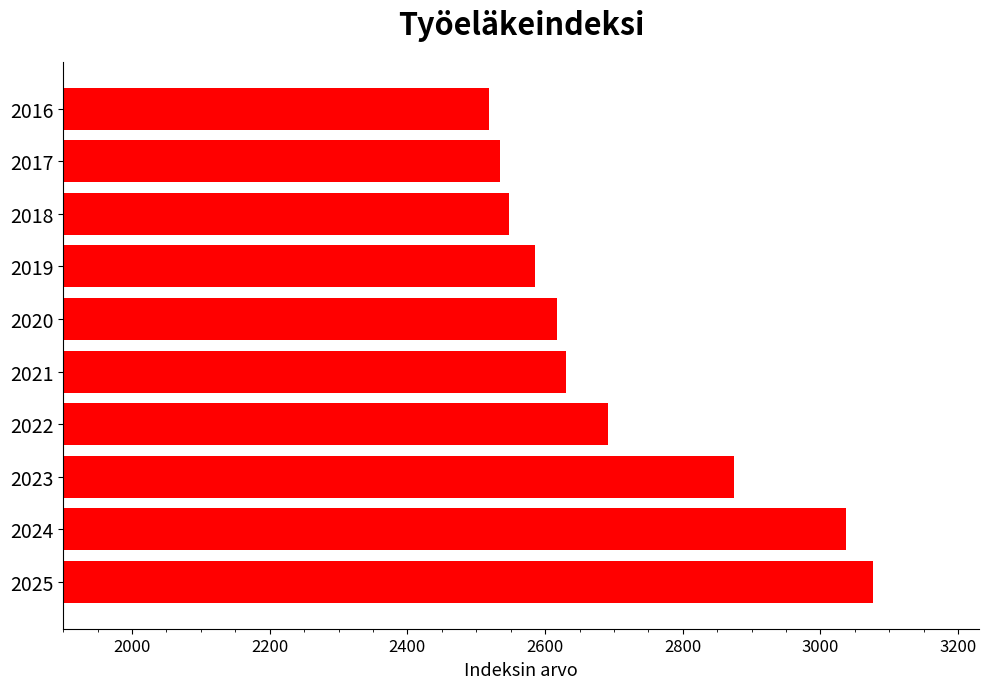

At which category does the chart reach its minimum across all series?

2016